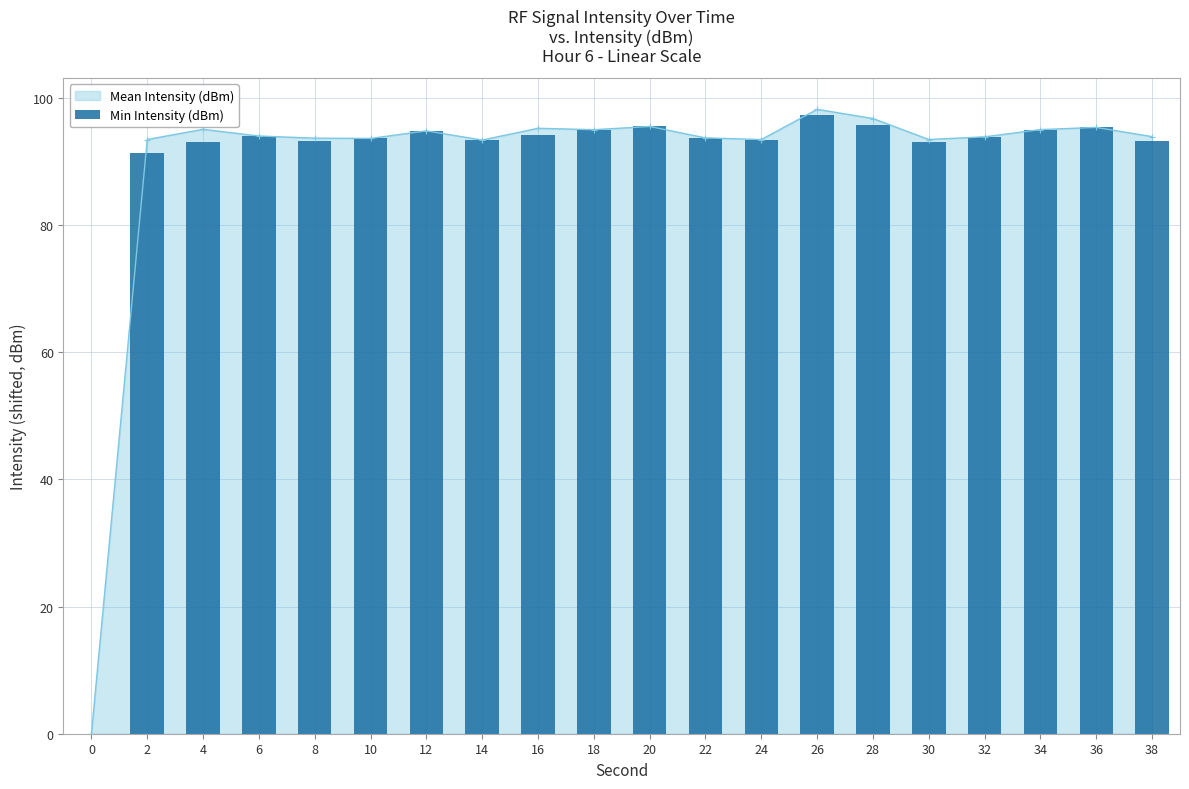

What is the value of the Mean Intensity (dBm) point at the 14th from the left?

98.2